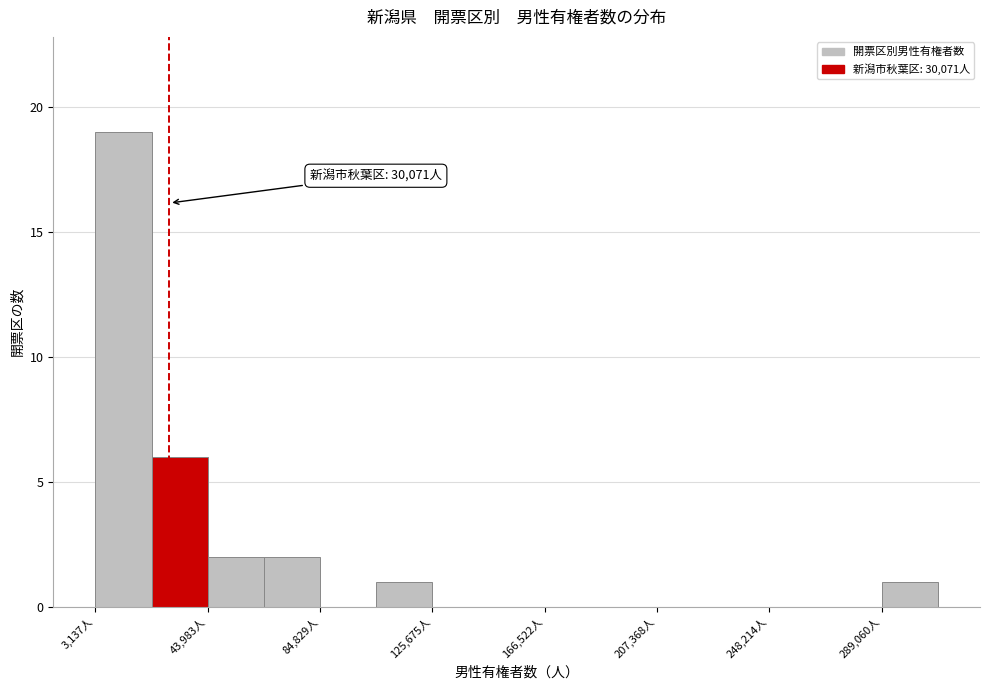

Over which range of the x-axis is the bar tallest?

5000 to 25000